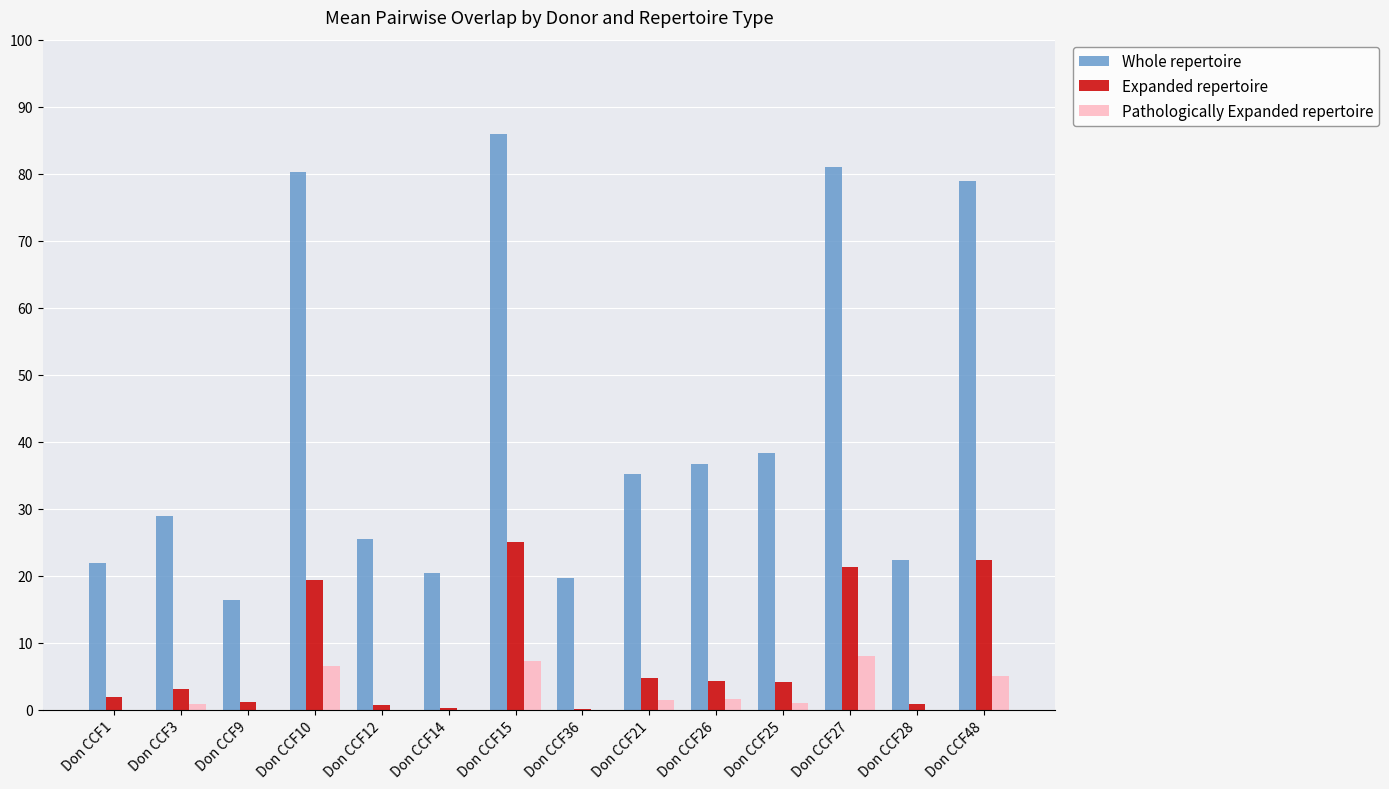

What is the sum of all Pathologically Expanded repertoire values?

31.6